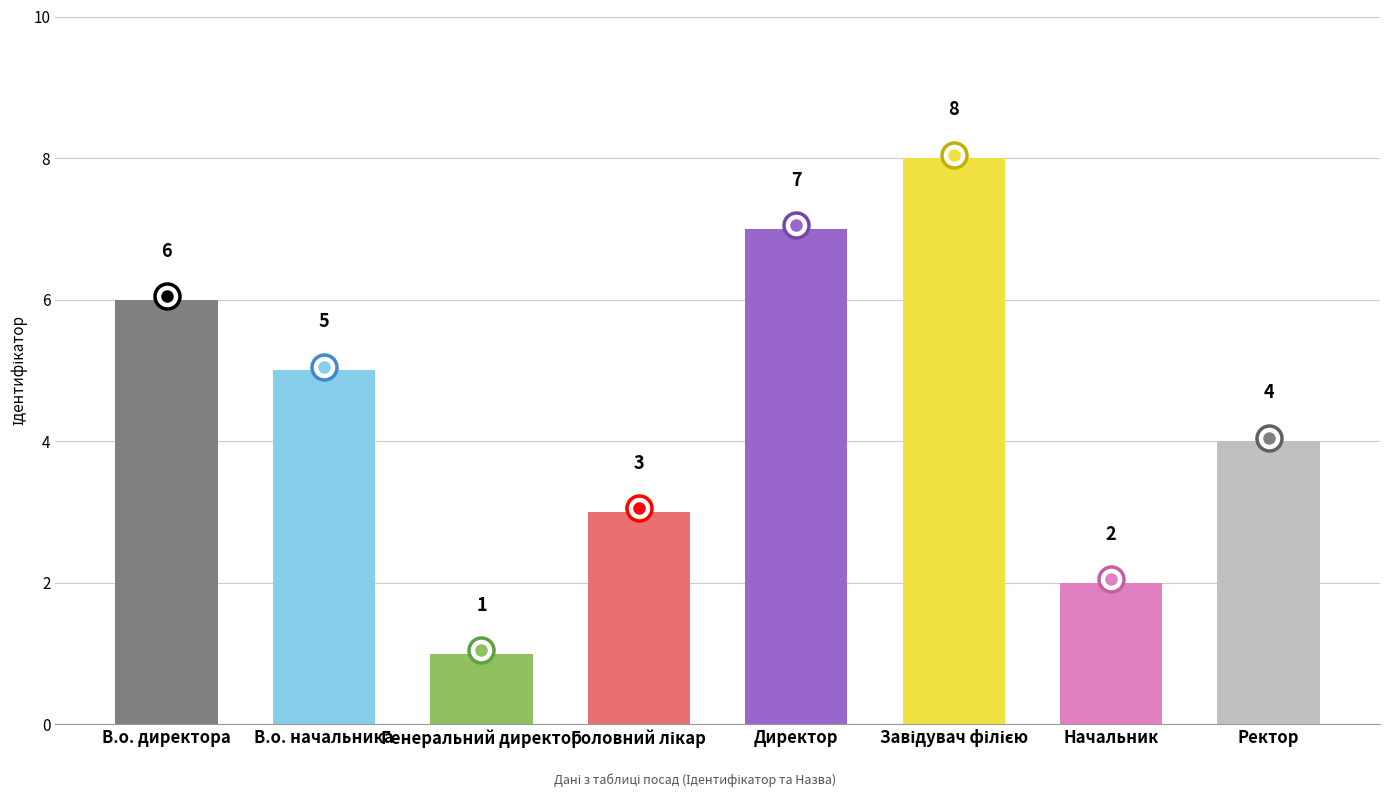

What position from the left is Директор?

5